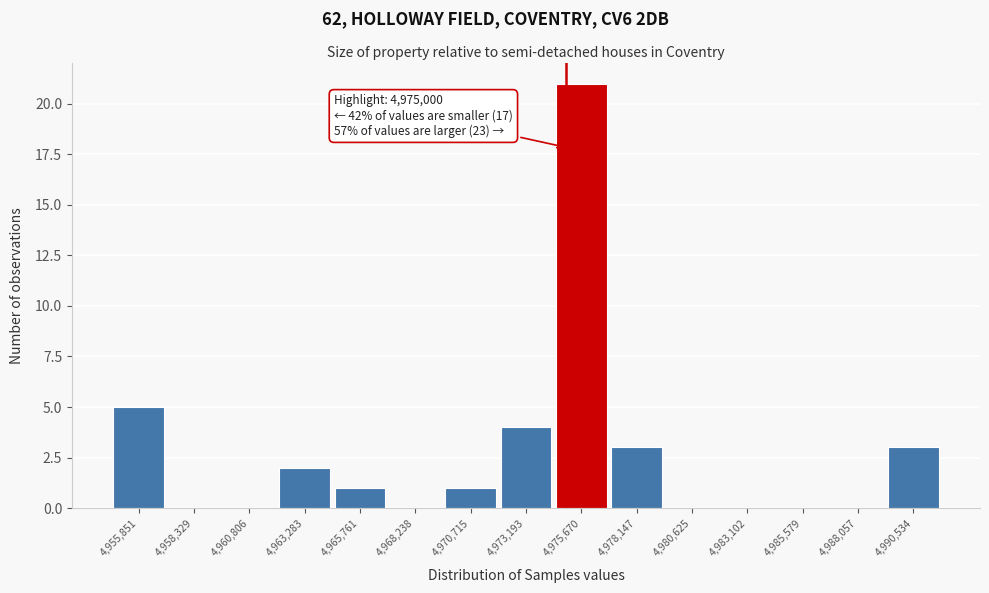

Over which range of the x-axis is the bar tallest?

4974500 to 4977000